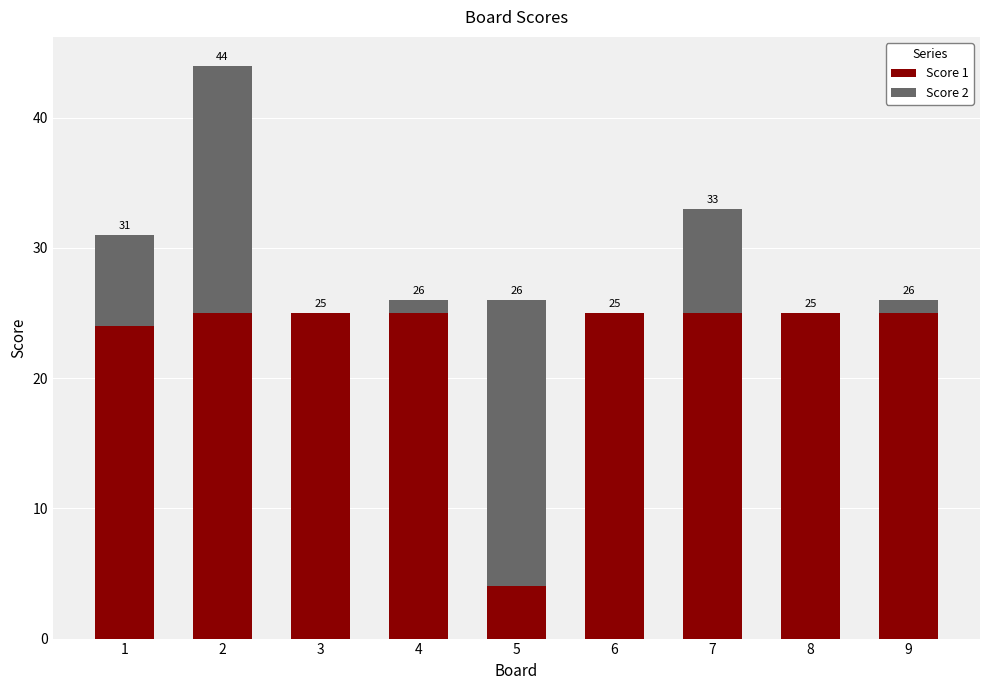

Which has a higher value, 9 or 4?

9